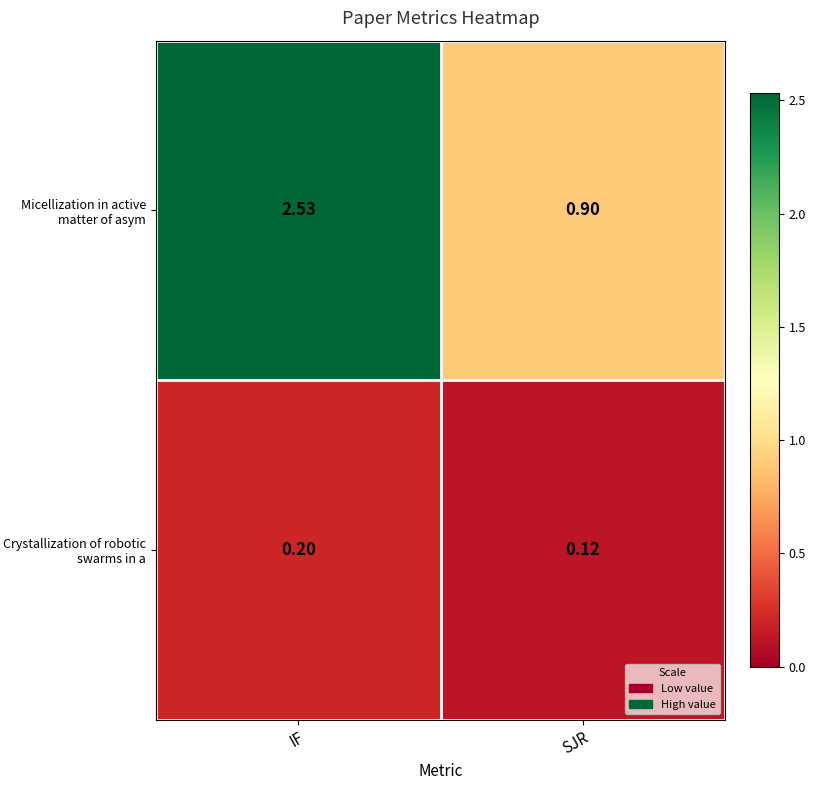

Which series has the largest range (max minus min)?

Micellization in active matter of asym